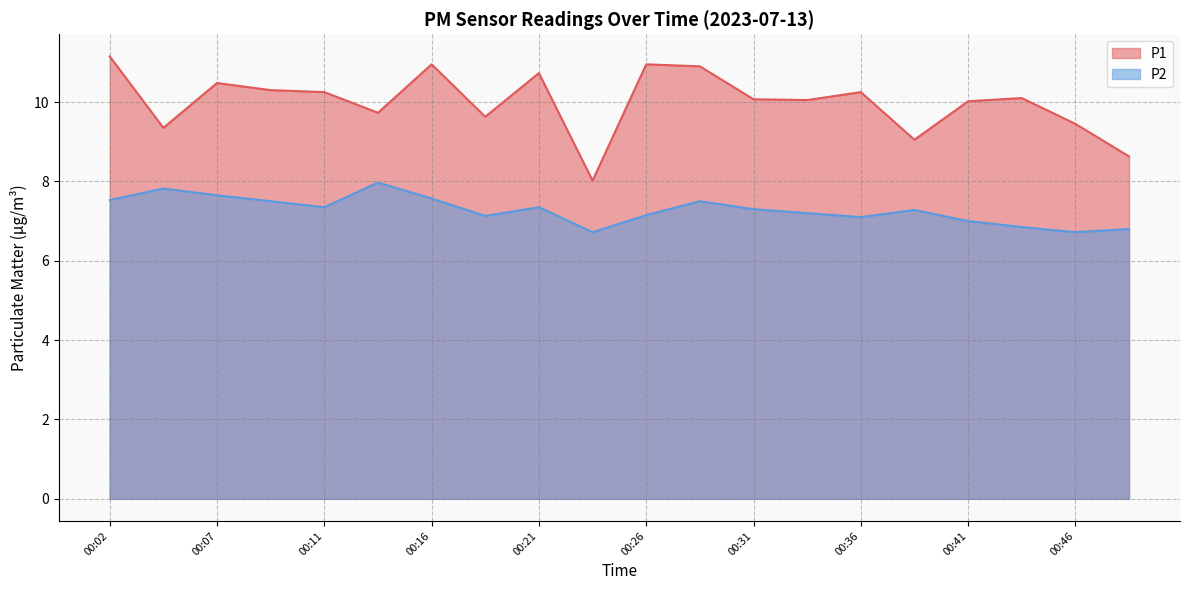

True or false: P1 and P2 cross at least once.

False